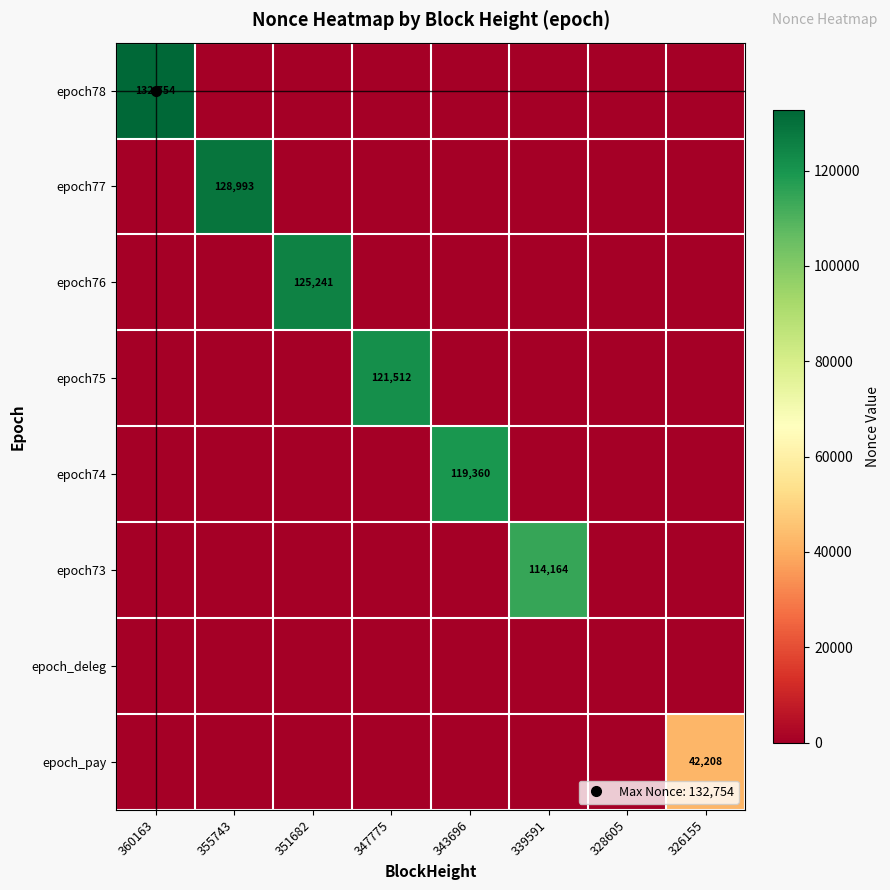

What is the average value of the epoch73 series?

14270